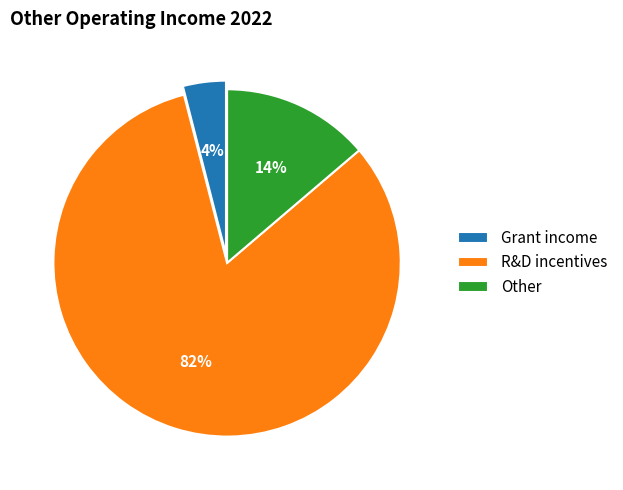

To the nearest percent, what is the difference between the Grant income and Other slice percentages?

10%